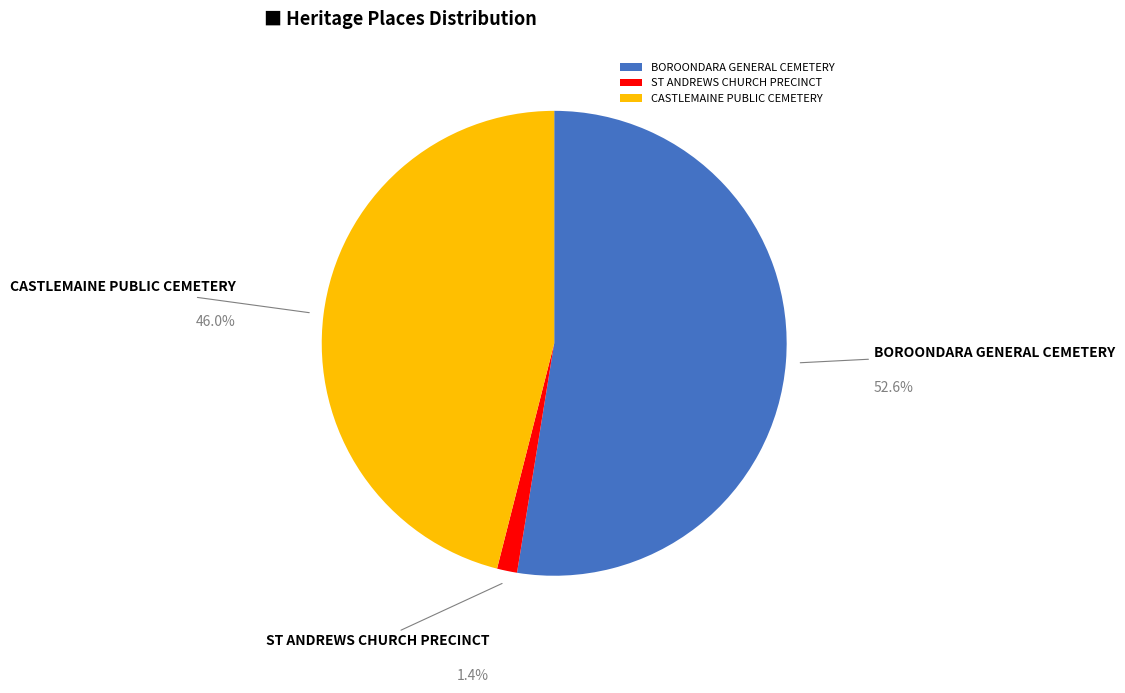

How many slices are in this pie chart?

3